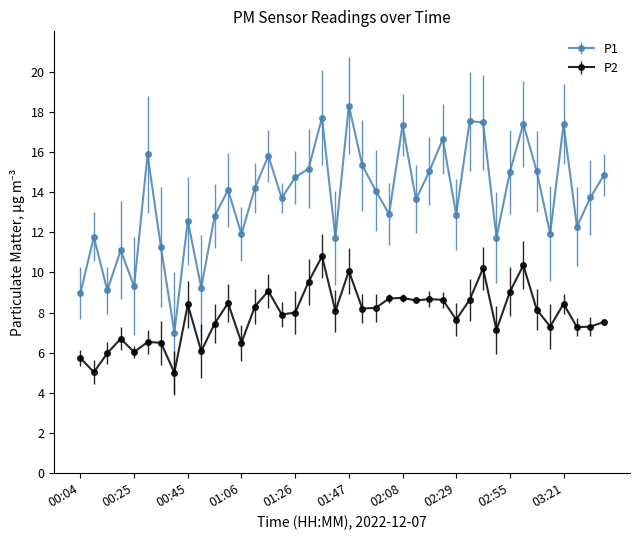

Which series has the widest spread of values?

P1